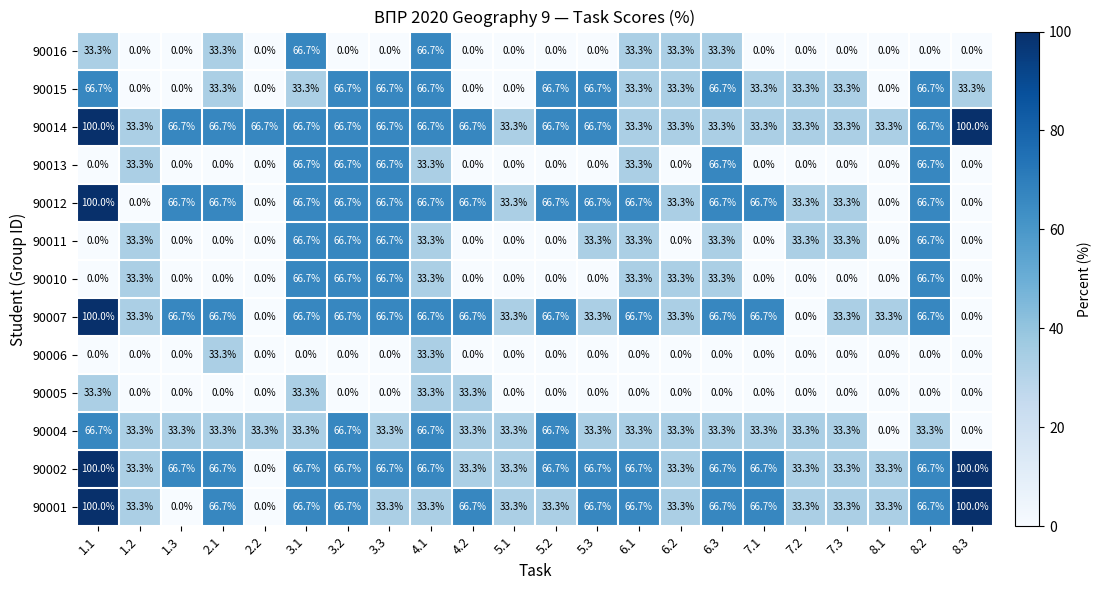

Read the 90013 value at 3.1.

66.7